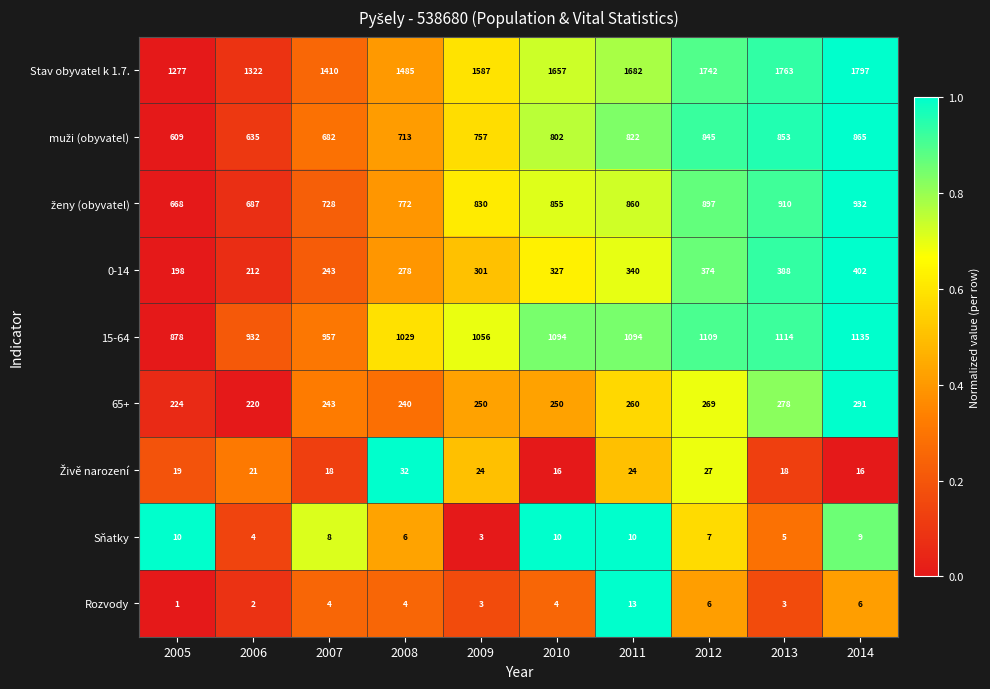

At which category is the sum across all series the highest?

2014